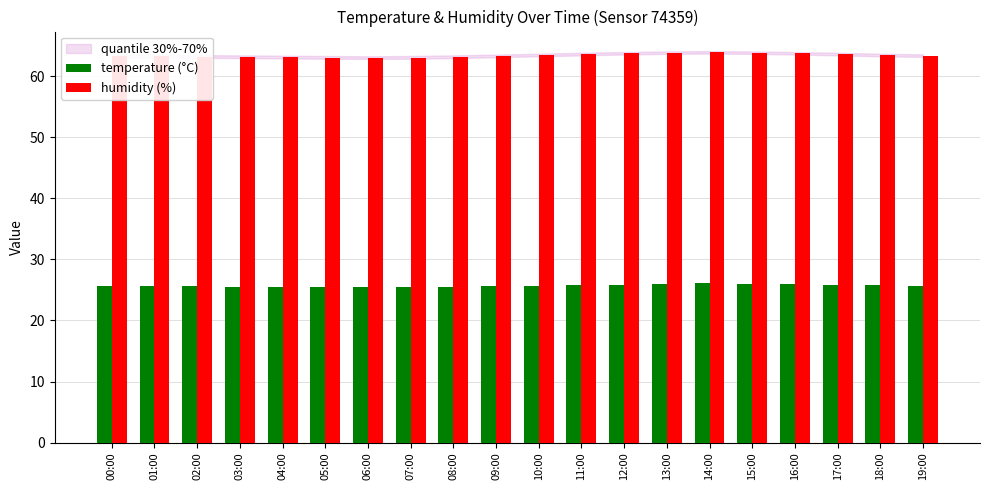

What is the total value across all series at 04:00?

88.7